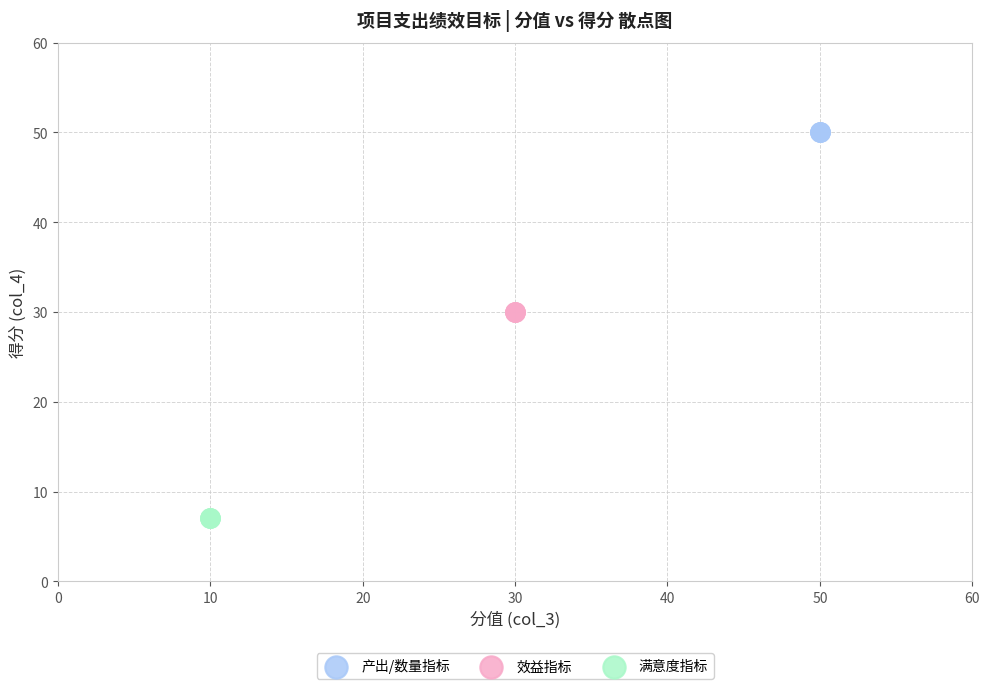

Which series contains the lowest Y value?

满意度指标